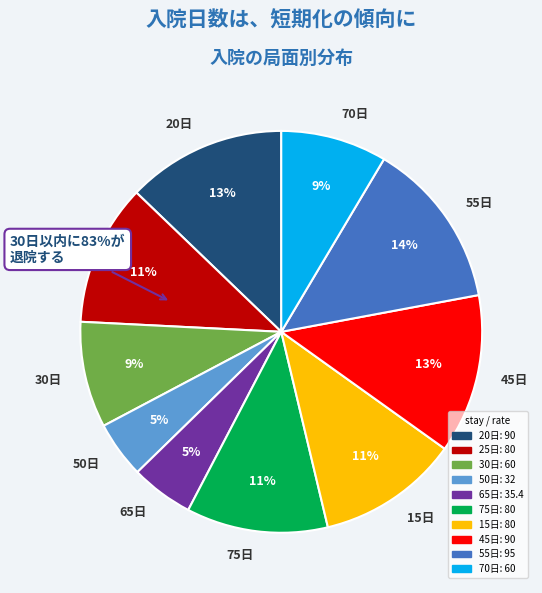

To the nearest percent, what is the difference between the largest and smallest slice percentages?

9%